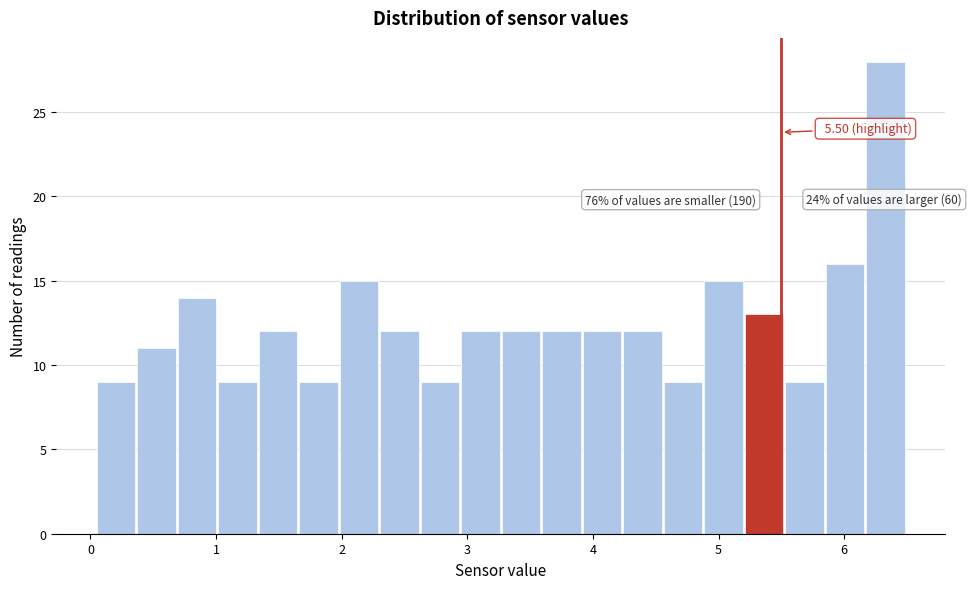

Read against the x-axis, roughly where is the centre of the tallest bar?

6.3